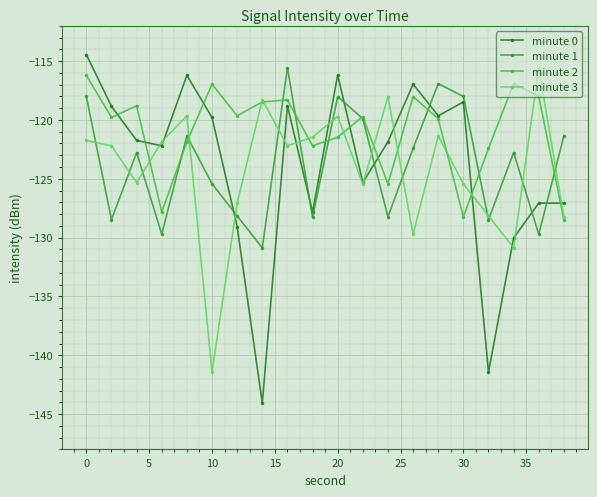

Does the chart have visible grid lines?

Yes